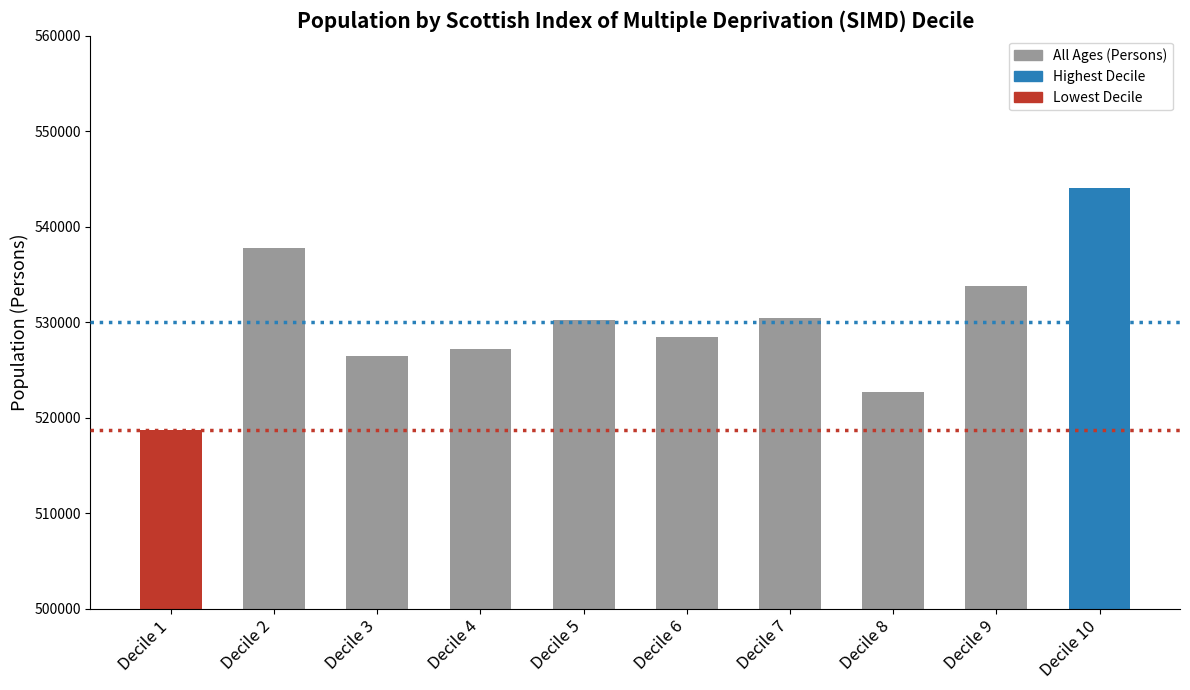

What is the value of the 10th bar from the left?

544070